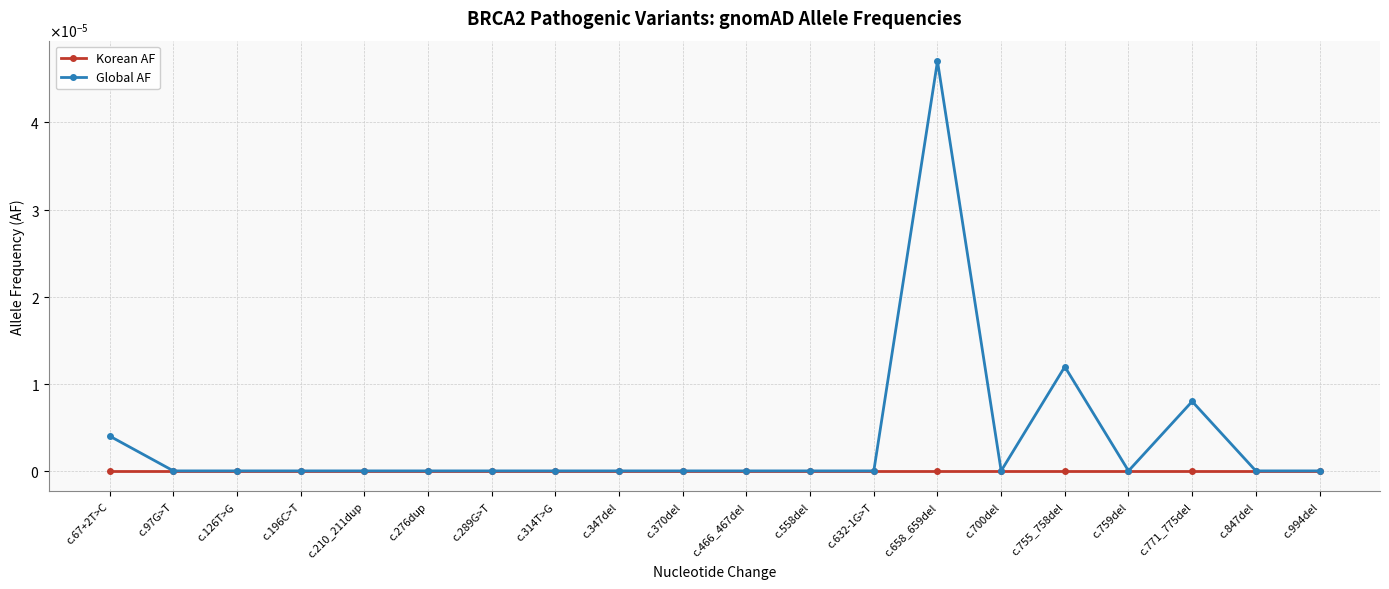

What are all the series names shown in the legend?

Korean AF, Global AF